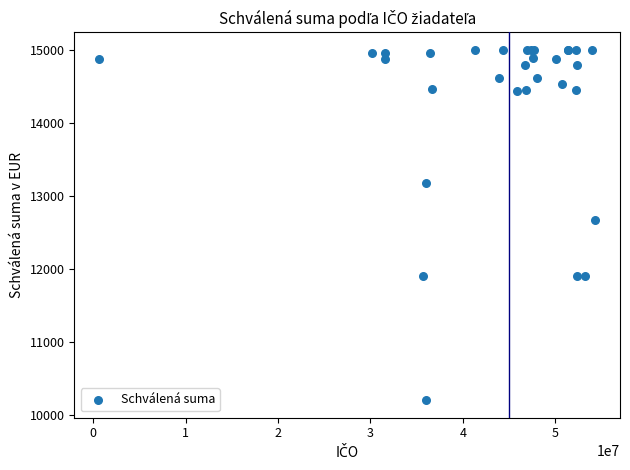

What Y value in the scatter plot is closest to 12600?

12665.0